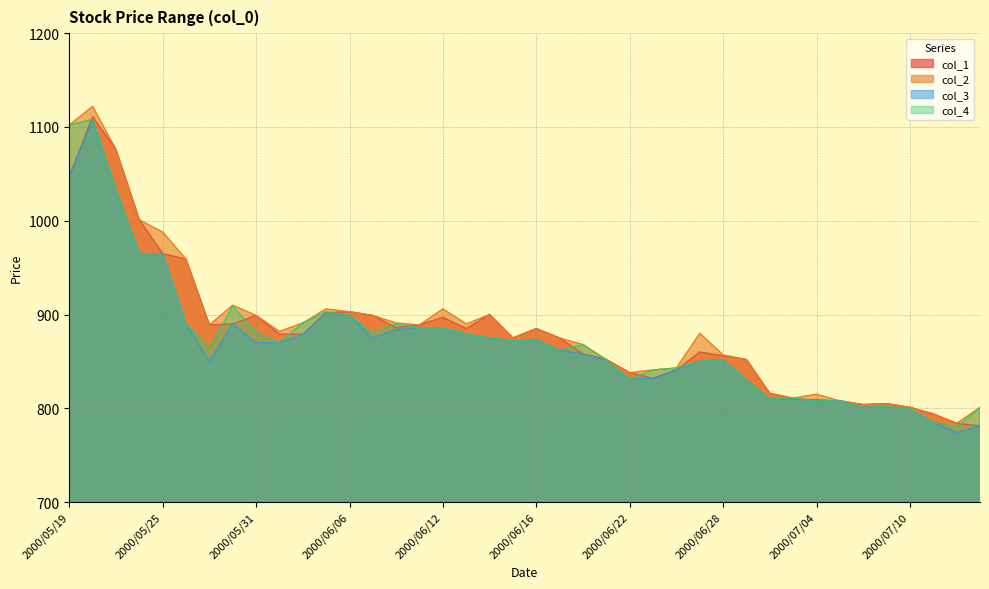

Rank the series by their average value, from highest to lowest.

col_2, col_1, col_4, col_3